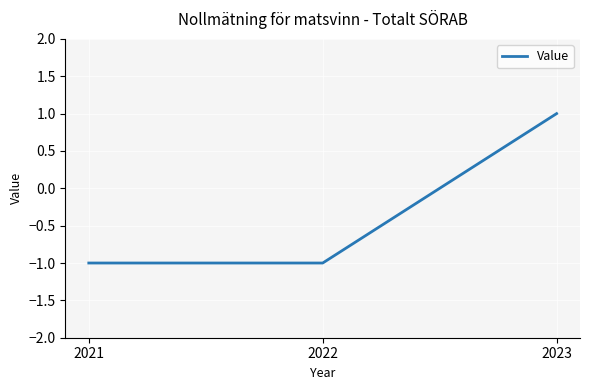

Reading left to right, what are all the values shown in this chart?

2021=-1	2022=-1	2023=1